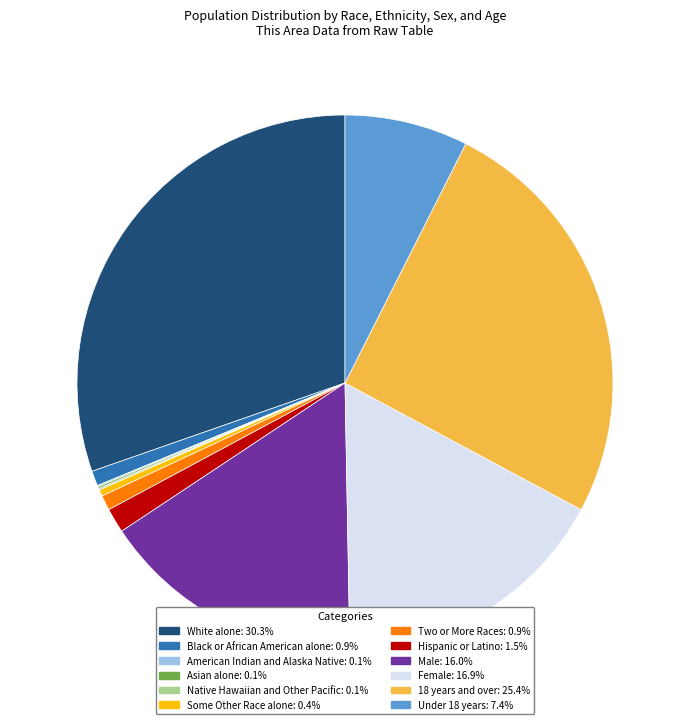

Combined, do Female: 16.9% and Male: 16.0% account for over 50%?

No